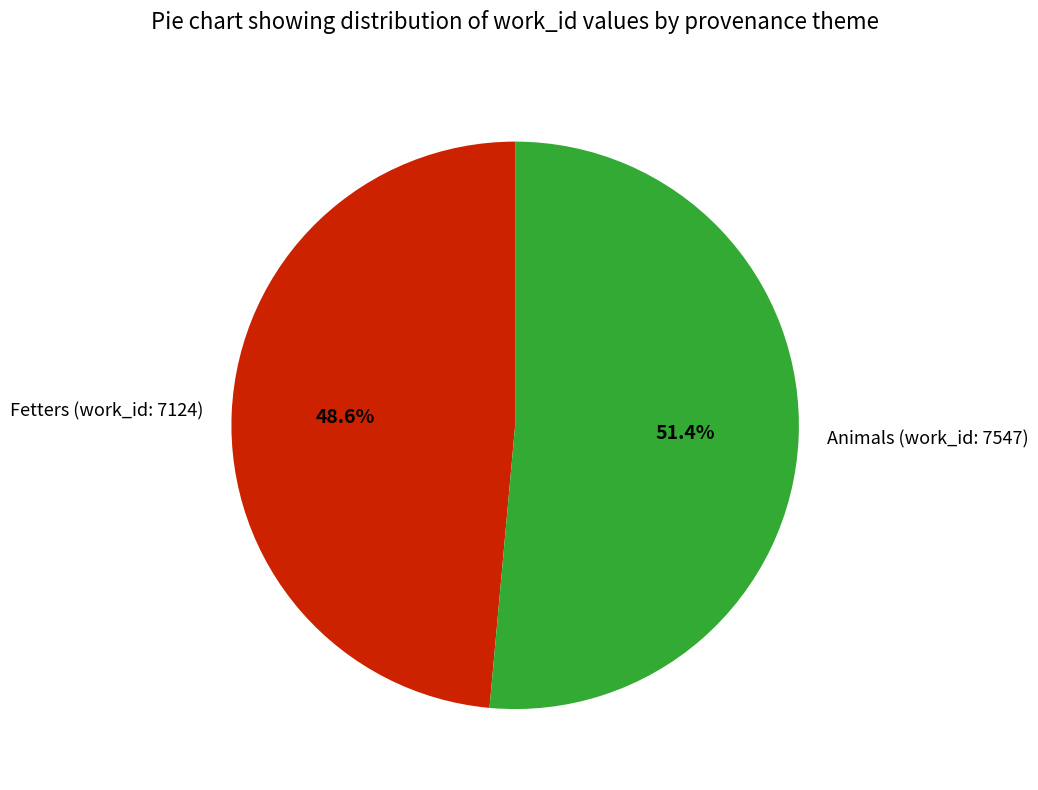

To the nearest percent, what portion does Fetters (work_id: 7124) represent?

49%